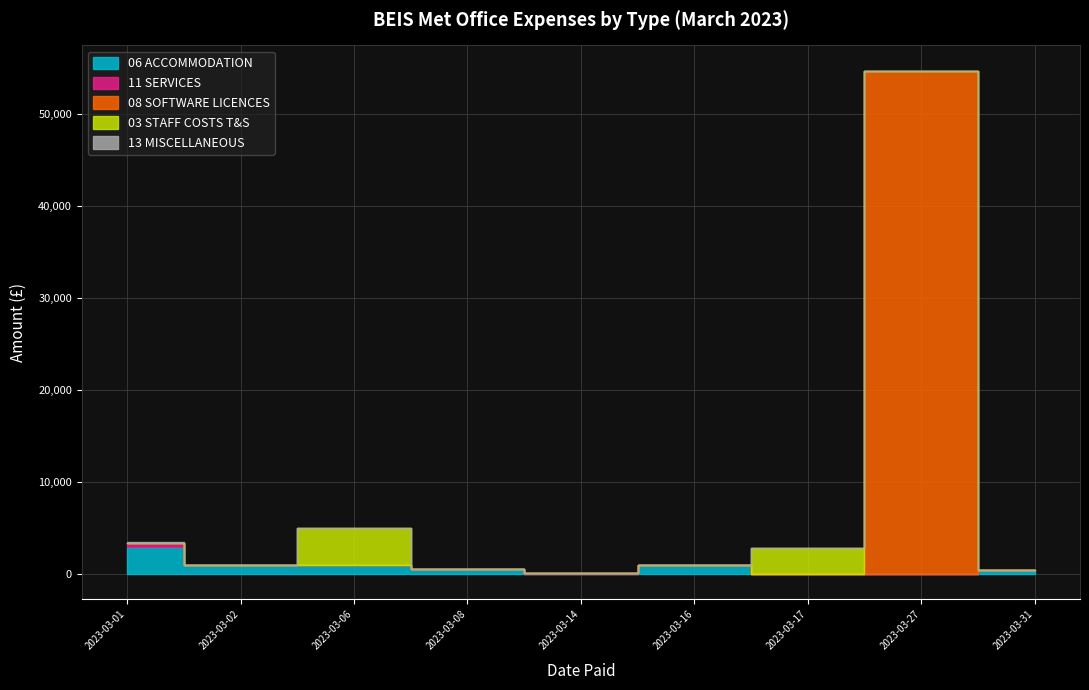

In 03 STAFF COSTS T&S, how many points are higher than both neighbors (excluding endpoints)?

2